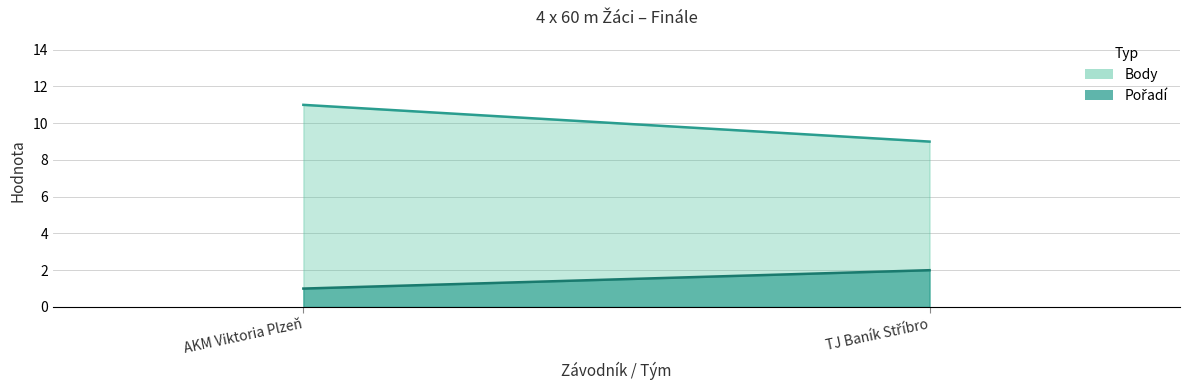

True or false: Pořadí has a value of 1 at Mašek, Paruch, Bednář, Voller.

False